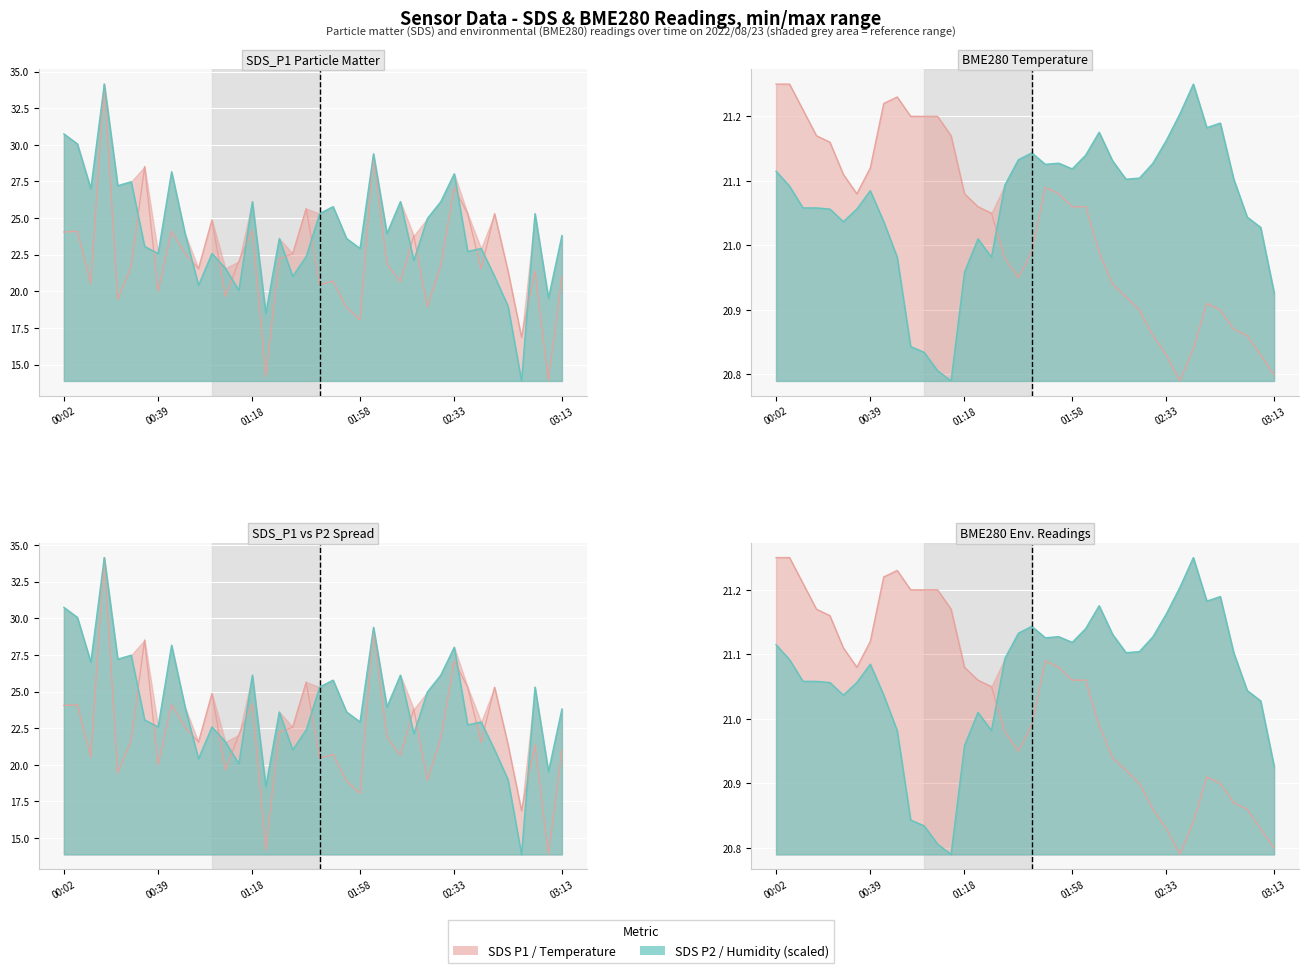

Read the SDS_P2 value at 00:39.

22.6